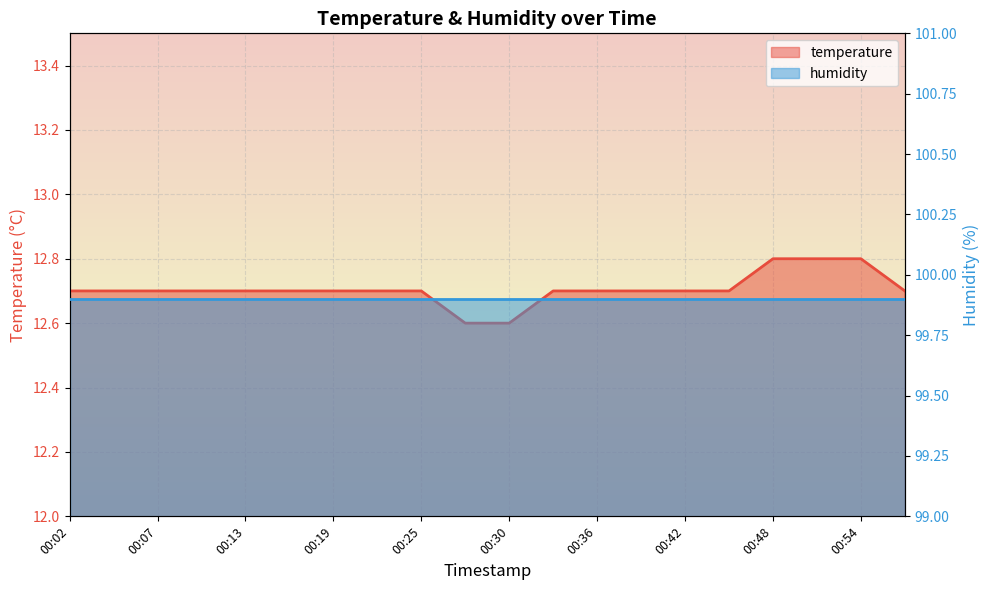

List the labels in order of value, smallest first.

00:28, 00:30, 00:02, 00:04, 00:07, 00:10, 00:13, 00:16, 00:19, 00:22, 00:25, 00:33, 00:36, 00:39, 00:42, 00:45, 00:57, 00:48, 00:51, 00:54